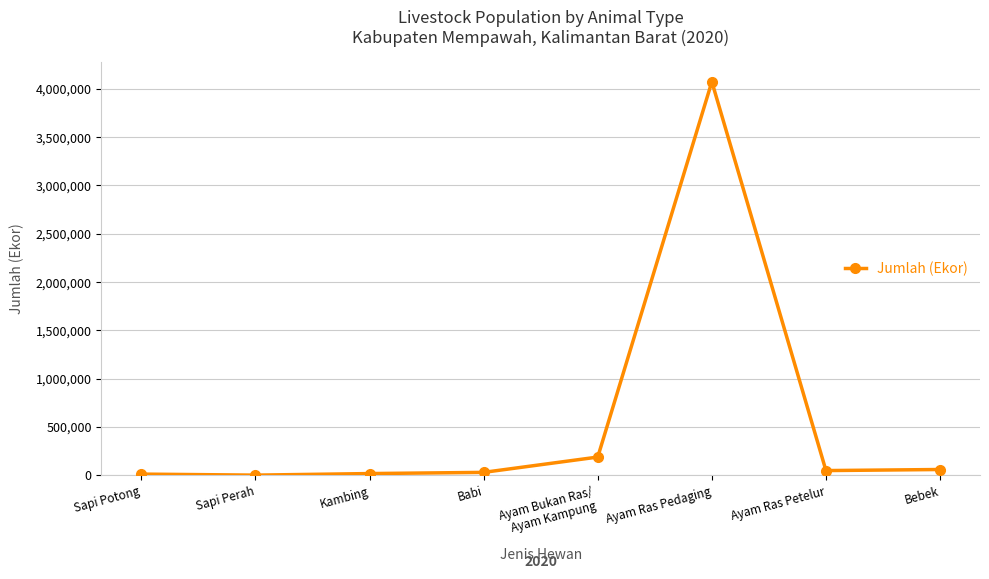

What position from the right is Sapi Perah?

7